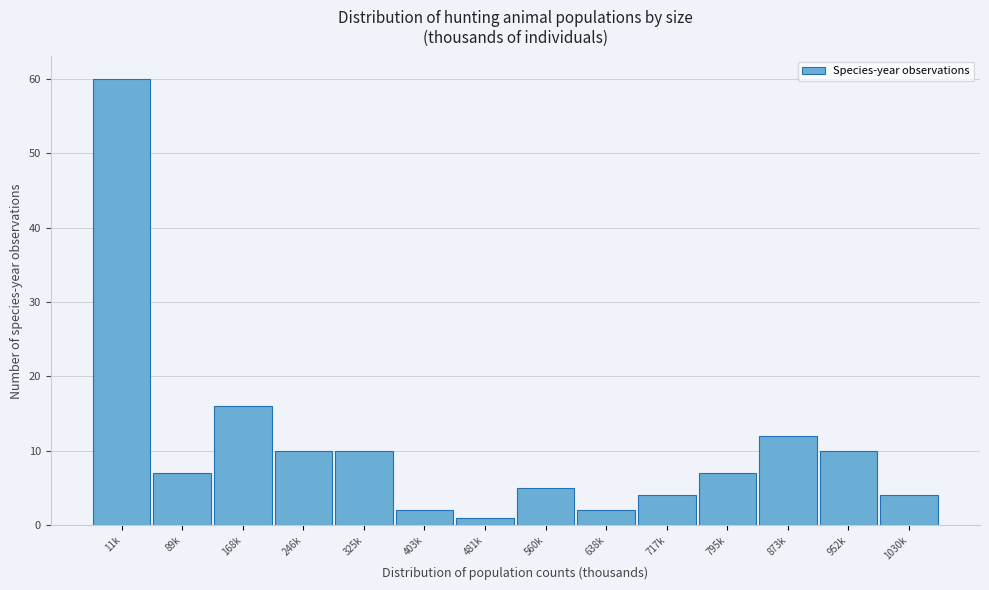

Reading left to right, transcribe all the data shown in this chart.

11k=60	89k=7	168k=16	246k=10	325k=10	403k=2	481k=1	560k=5	638k=2	717k=4	795k=7	873k=12	952k=10	1030k=4